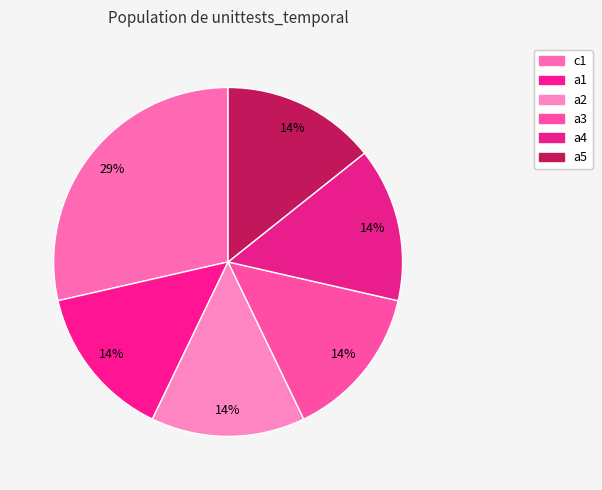

Count the number of slices in the pie.

6